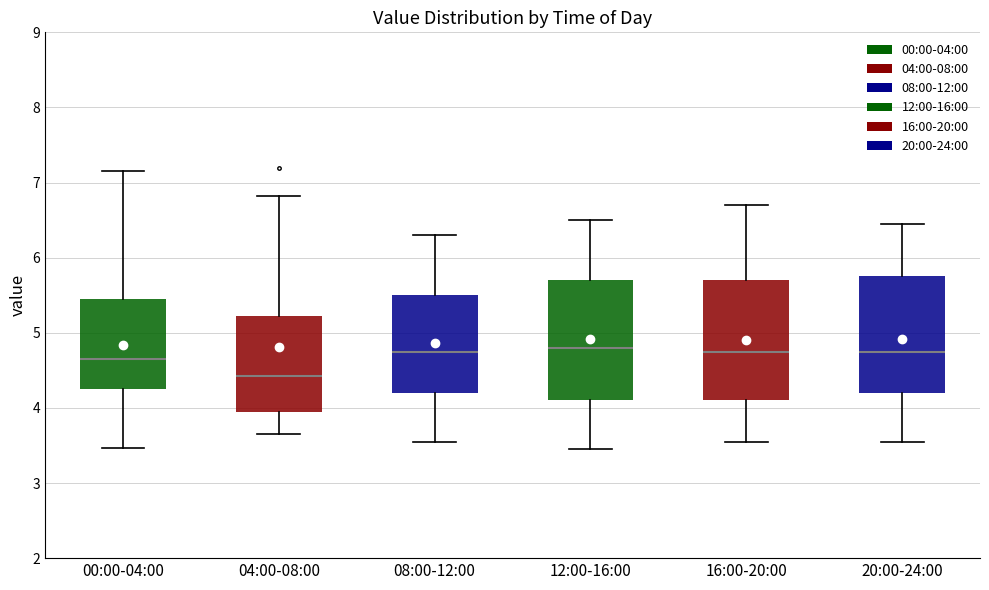

Reading left to right, transcribe this box plot: for each box, give where its median line is, the range the box spans, and where its two whiskers end, as read against the y-axis. The values are not printed on the chart, so give them approximately, as read against the axis.

00:00-04:00: median 4.7, box 4.3 to 5.5, whiskers 3.5 to 7.2
04:00-08:00: median 4.4, box 4.0 to 5.2, whiskers 3.7 to 6.8
08:00-12:00: median 4.8, box 4.2 to 5.5, whiskers 3.6 to 6.3
12:00-16:00: median 4.8, box 4.1 to 5.7, whiskers 3.5 to 6.5
16:00-20:00: median 4.8, box 4.1 to 5.7, whiskers 3.6 to 6.7
20:00-24:00: median 4.8, box 4.2 to 5.8, whiskers 3.6 to 6.5